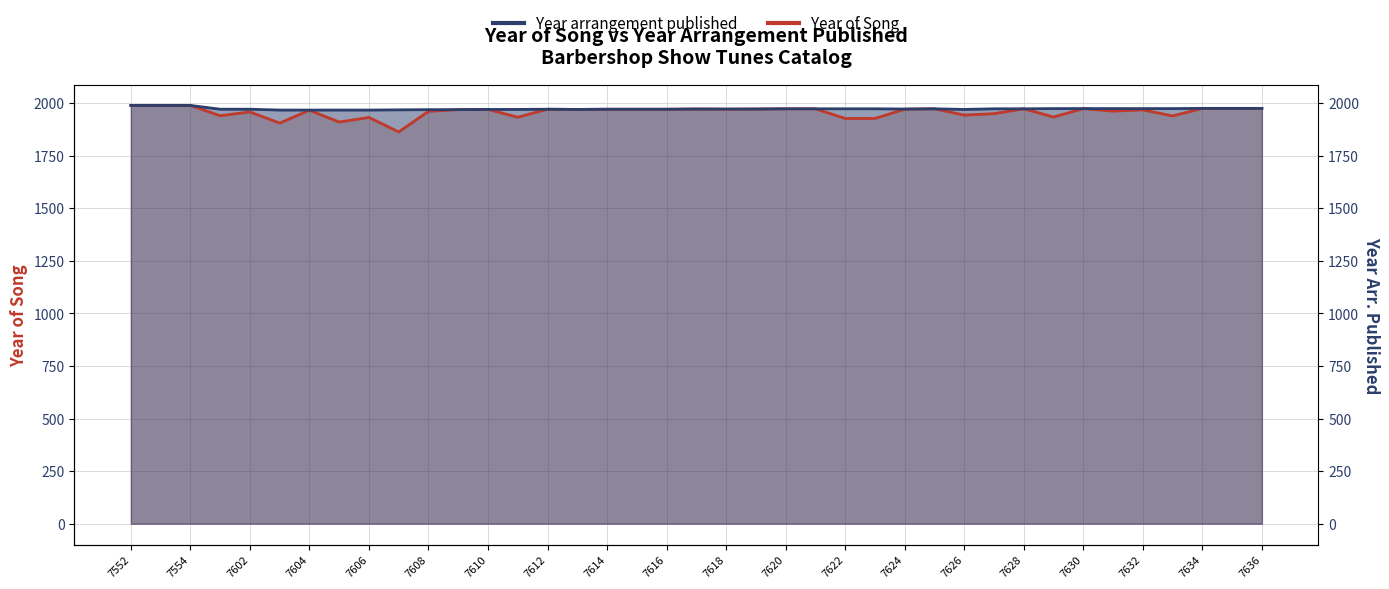

Reading left to right, extract all data points from this chart.

Year of Song: 1989	1989	1989	1940	1958	1905	1966	1910	1932	1863	1961	1969	1970	1933	1971	1970	1971	1971	1971	1972	1971	1972	1973	1973	1927	1927	1971	1973	1943	1950	1973	1934	1974	1962	1968	1939	1975	1975	1975
Year arrangement published: 1989	1989	1989	1971	1971	1967	1967	1967	1967	1968	1969	1969	1970	1970	1971	1970	1971	1971	1971	1972	1972	1972	1973	1973	1973	1973	1972	1973	1970	1973	1973	1974	1974	1974	1974	1974	1975	1975	1975